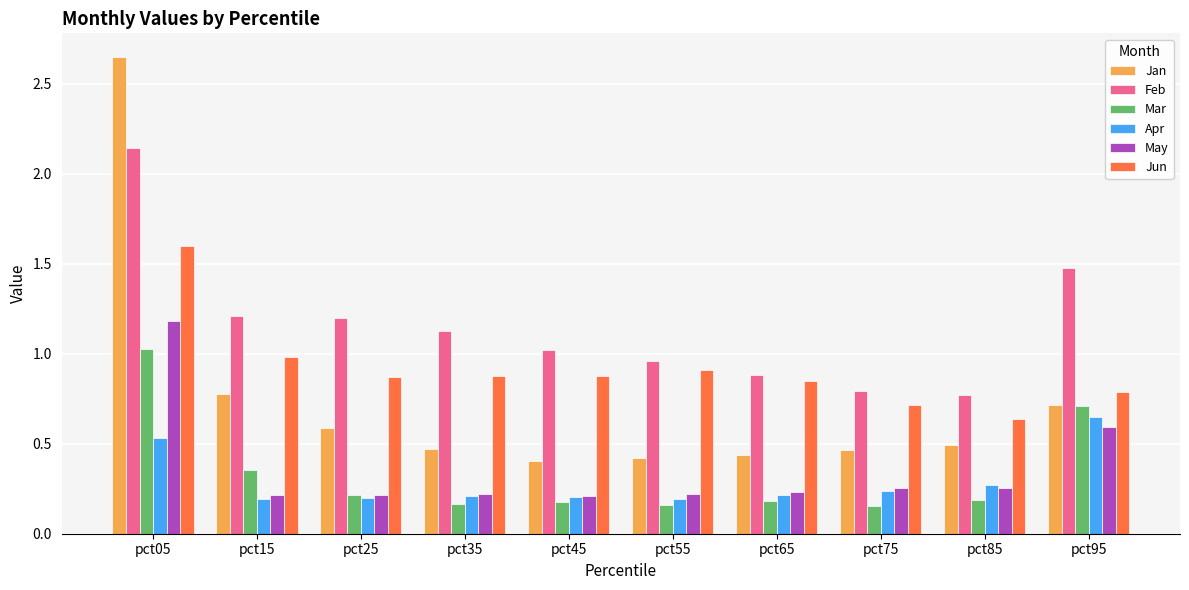

True or false: Apr has a value of 0.1 at pct65.

False